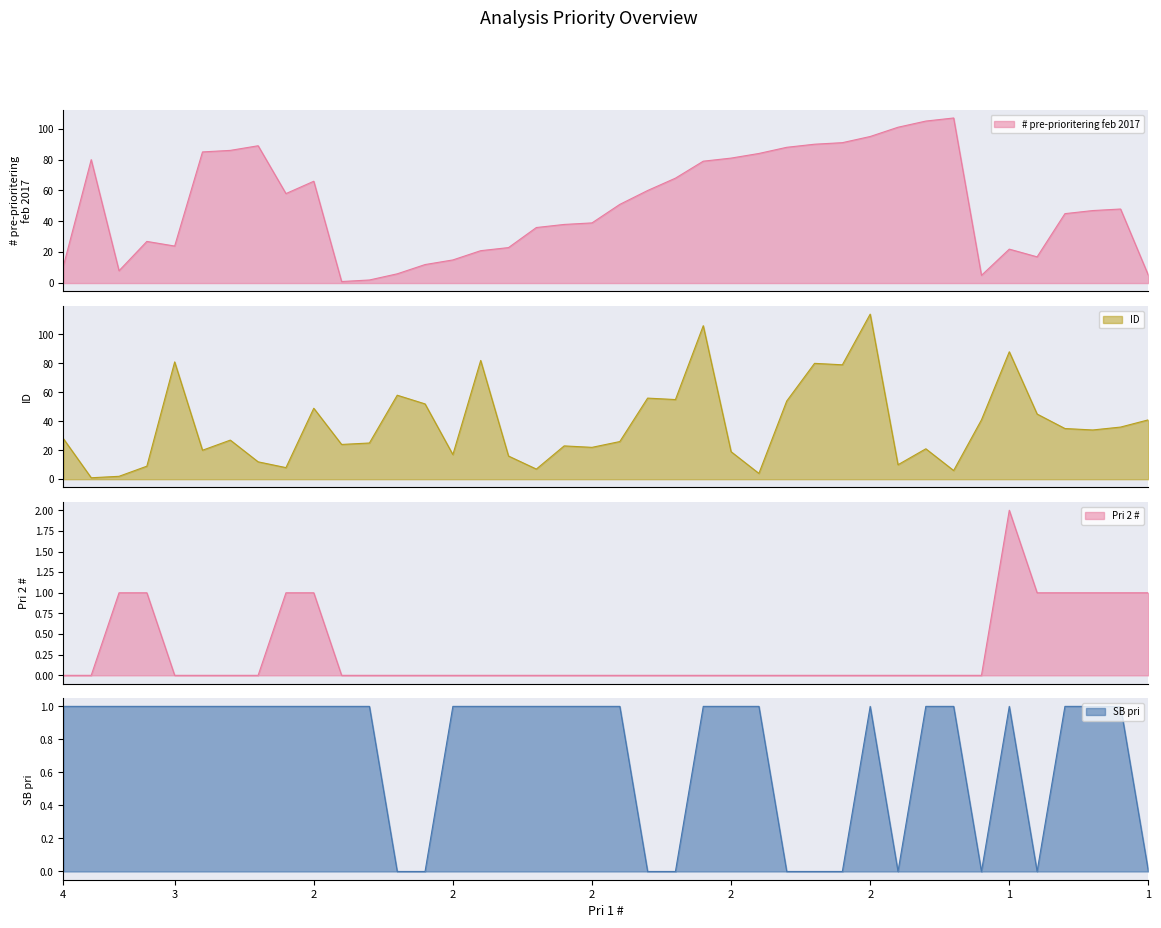

Which series has the largest range (max minus min)?

ID